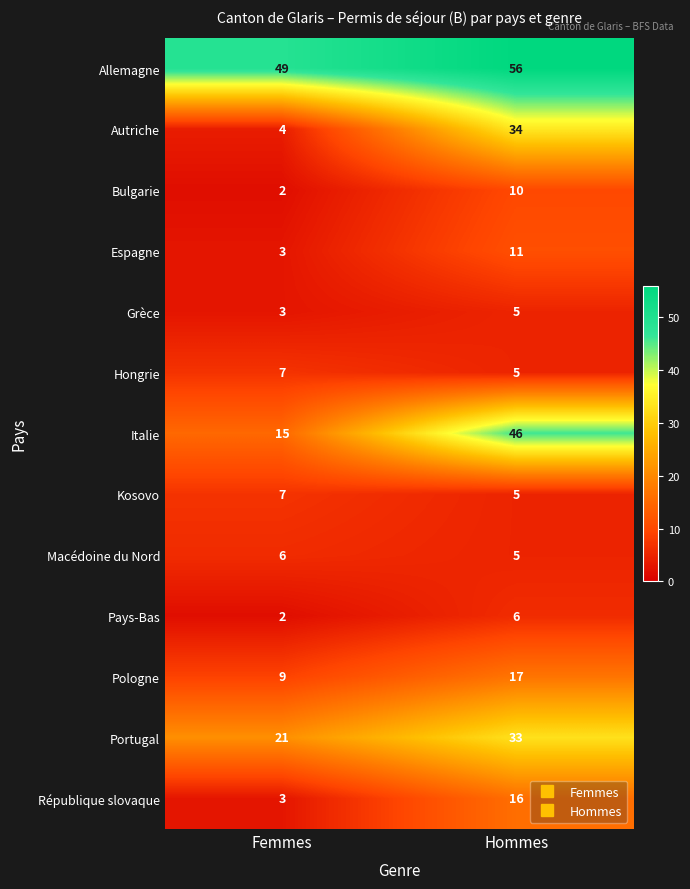

What is the sum of the Pays-Bas values at Hommes and Femmes?

8